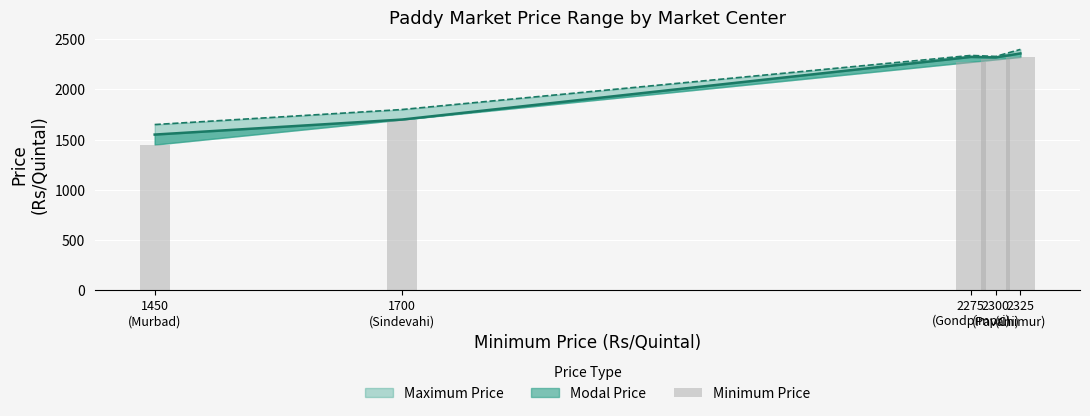

Rank the categories by value from highest to lowest.

2325
(Chimur), 2300
(Pavani), 2275
(Gondpimpri), 1700
(Sindevahi), 1450
(Murbad)